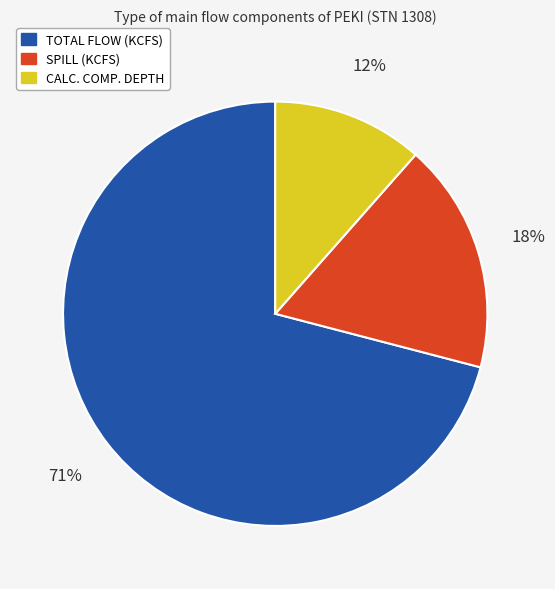

Is the sum of CALC. COMP. DEPTH and TOTAL FLOW (KCFS) greater than half?

Yes